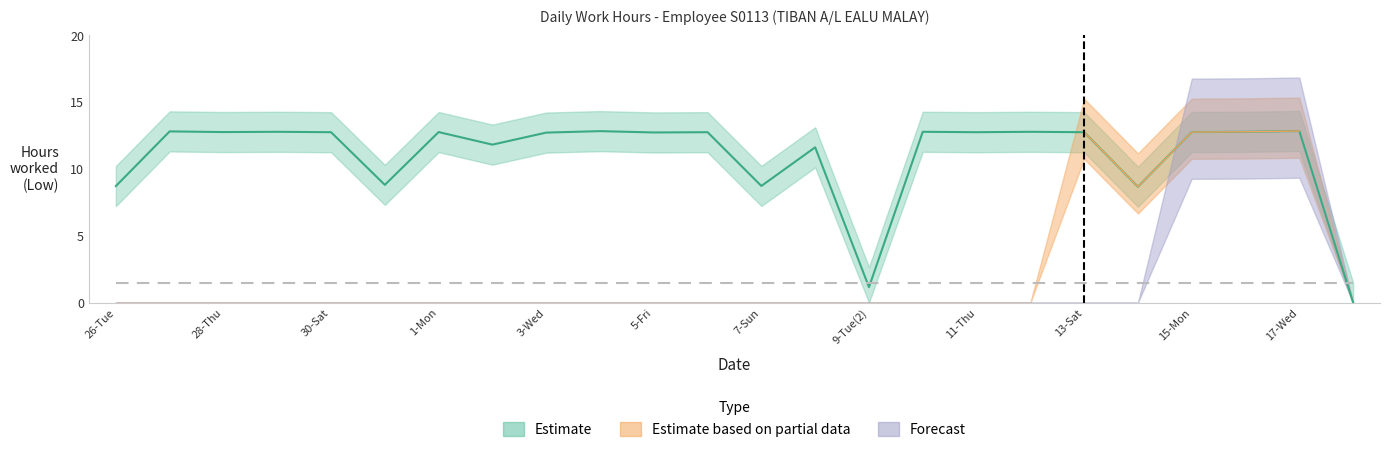

Reading right to left, extract all data points from this chart.

Estimate: 0.0	12.8	12.8	12.8	8.7	12.8	12.8	12.8	12.8	1.2	11.6	8.7	12.8	12.7	12.8	12.7	11.8	12.8	8.8	12.8	12.8	12.8	12.8	8.7
Estimate based on partial data: 0.0	12.8	12.8	12.8	8.7	12.8	0.0	0.0	0.0	0.0	0.0	0.0	0.0	0.0	0.0	0.0	0.0	0.0	0.0	0.0	0.0	0.0	0.0	0.0
Forecast: 0.0	12.8	12.8	12.8	0.0	0.0	0.0	0.0	0.0	0.0	0.0	0.0	0.0	0.0	0.0	0.0	0.0	0.0	0.0	0.0	0.0	0.0	0.0	0.0